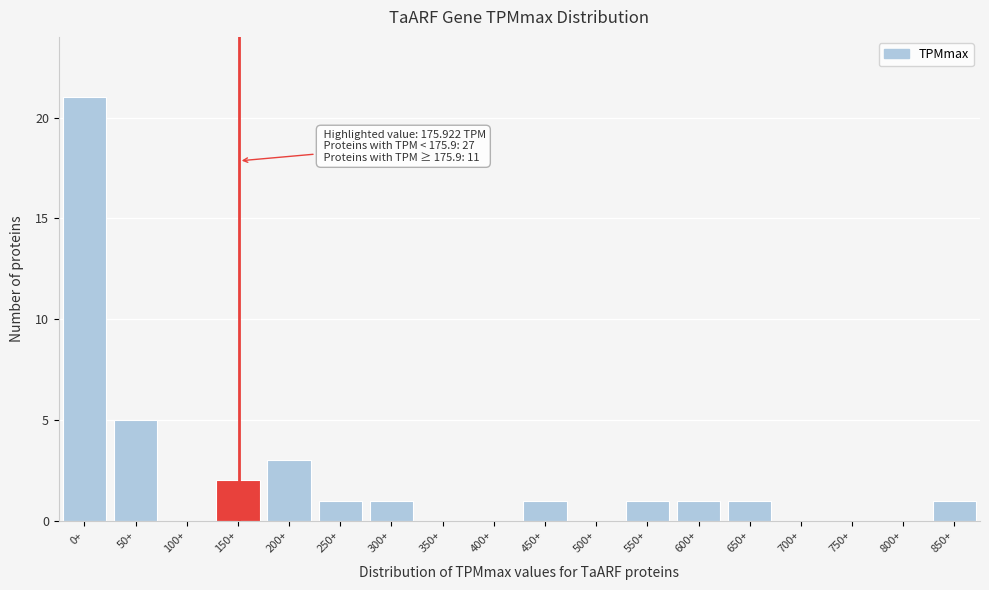

Reading left to right, transcribe all the data shown in this chart.

0+=21	50+=5	100+=0	150+=2	200+=3	250+=1	300+=1	350+=0	400+=0	450+=1	500+=0	550+=1	600+=1	650+=1	700+=0	750+=0	800+=0	850+=1